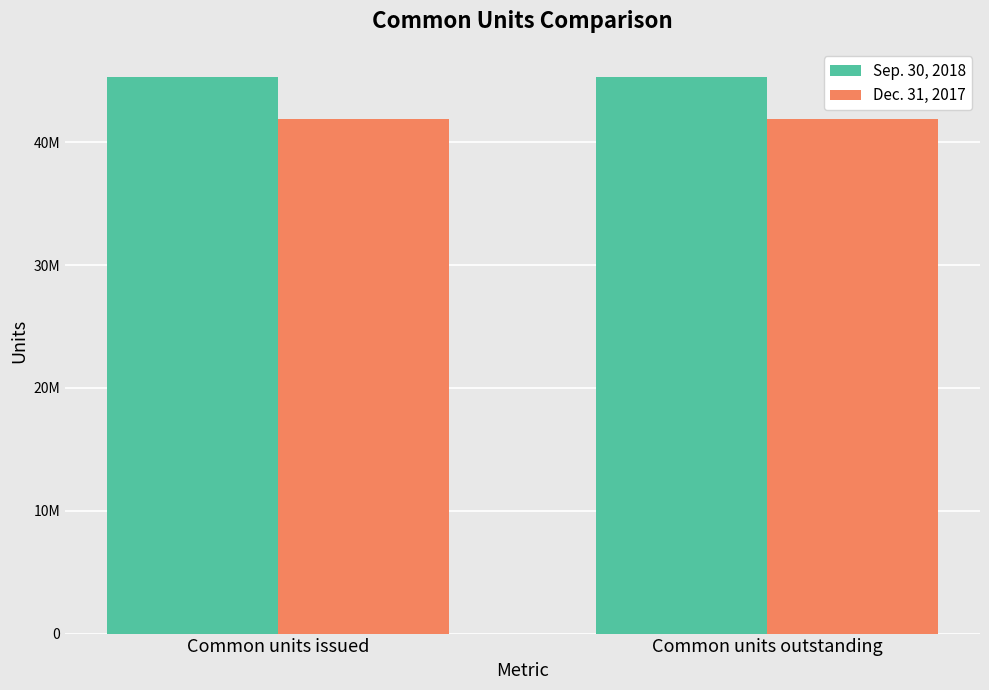

Which category has the lowest value in the Dec. 31, 2017 series?

Common units issued